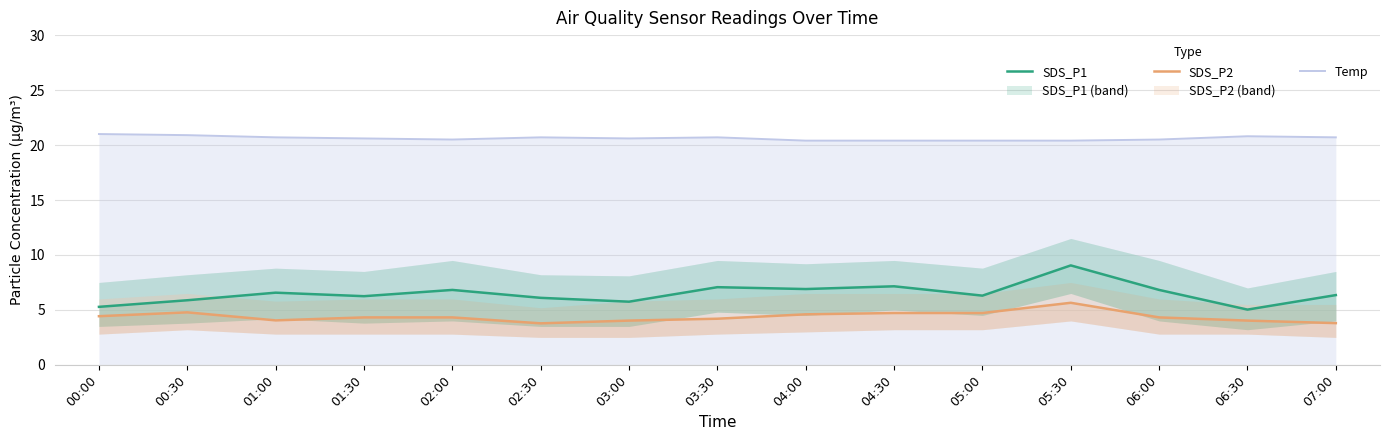

What is the minimum value for SDS_P2?

3.8